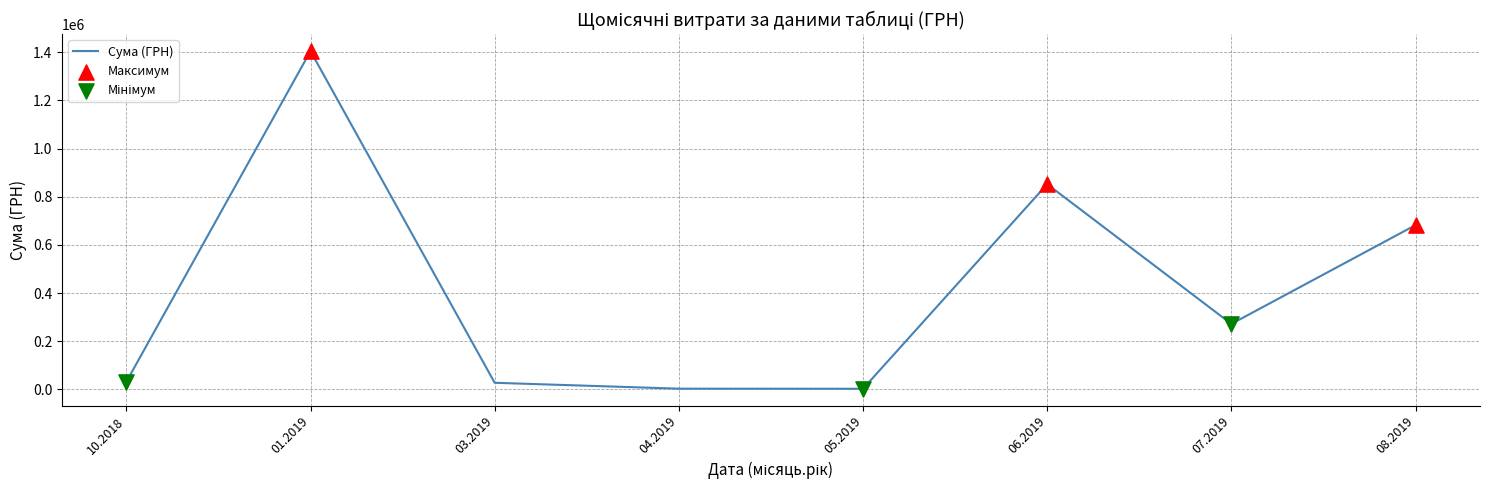

What is the change in value from 01.2019 to 08.2019?

-722983.3